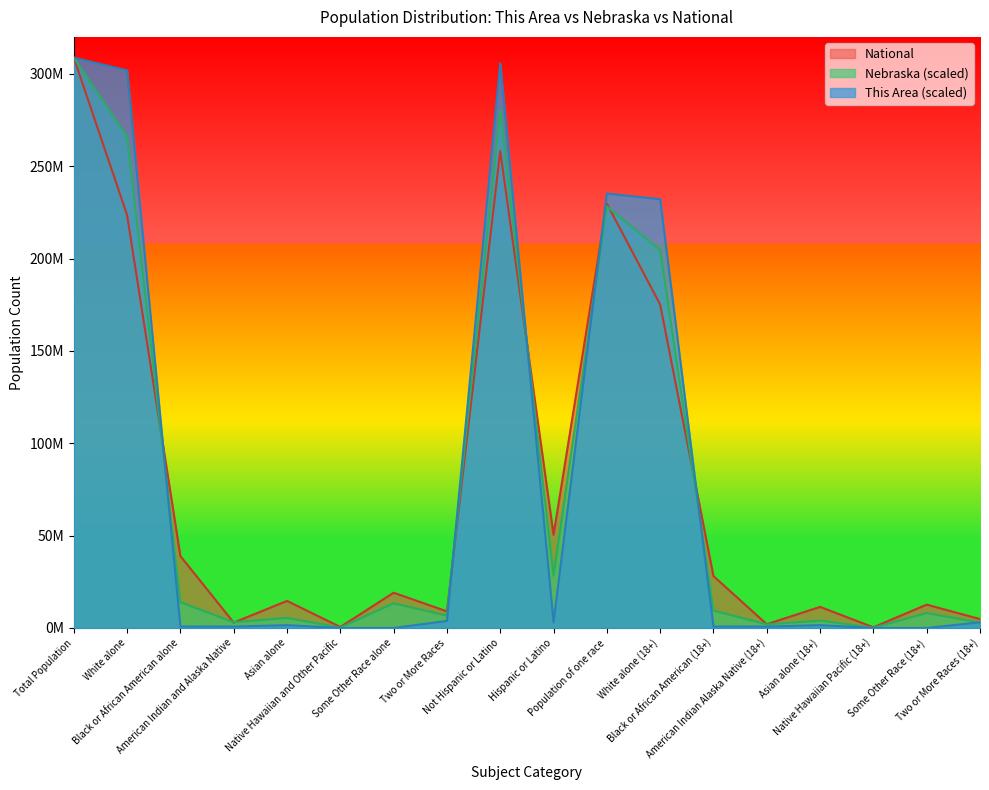

Rank the series by their average value, from lowest to highest.

Nebraska, National, This Area